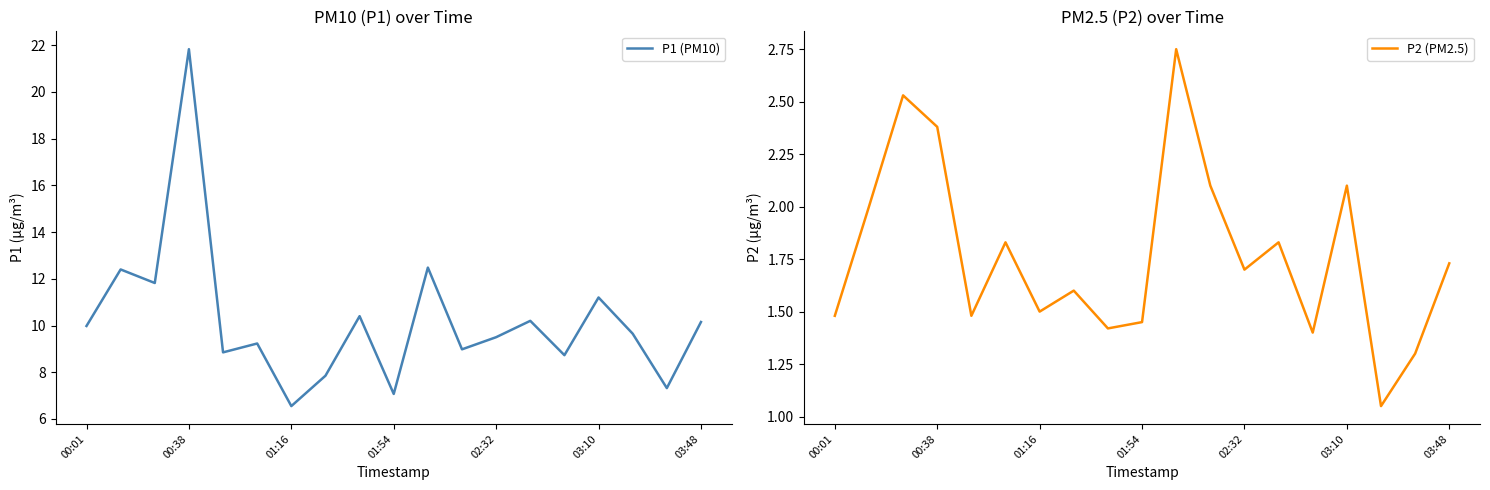

Is it true that P1 (PM10) equals 13.4 at 03:48?

False